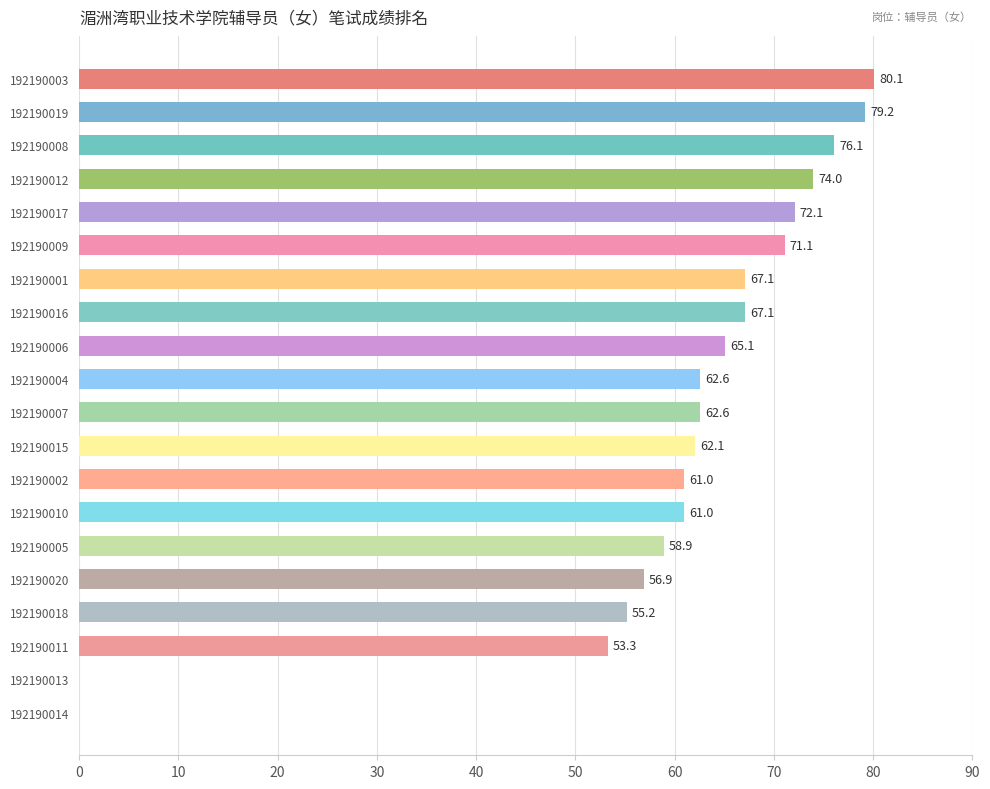

True or false: the data shows 55.2 at 192190018.

True